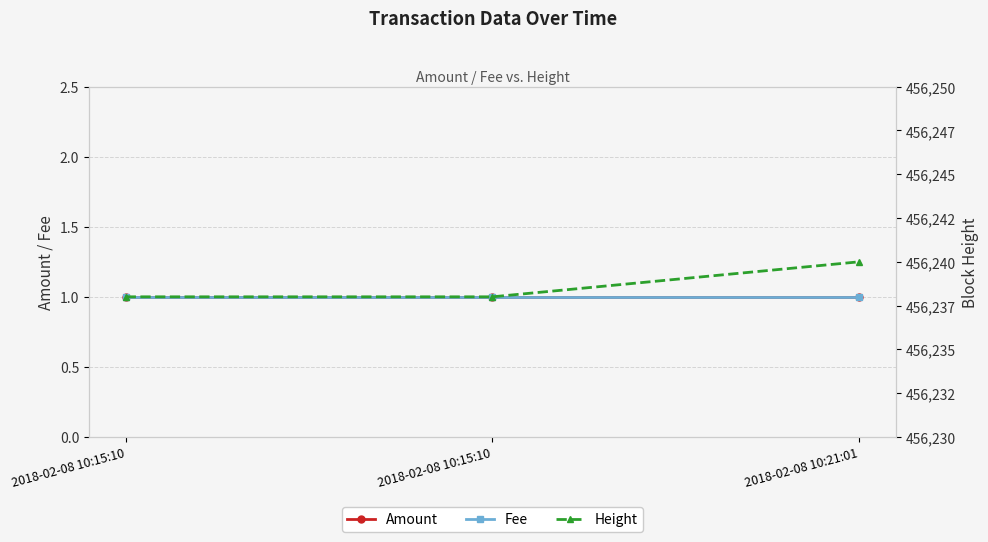

At how many categories does at least one series exceed 185502?

3